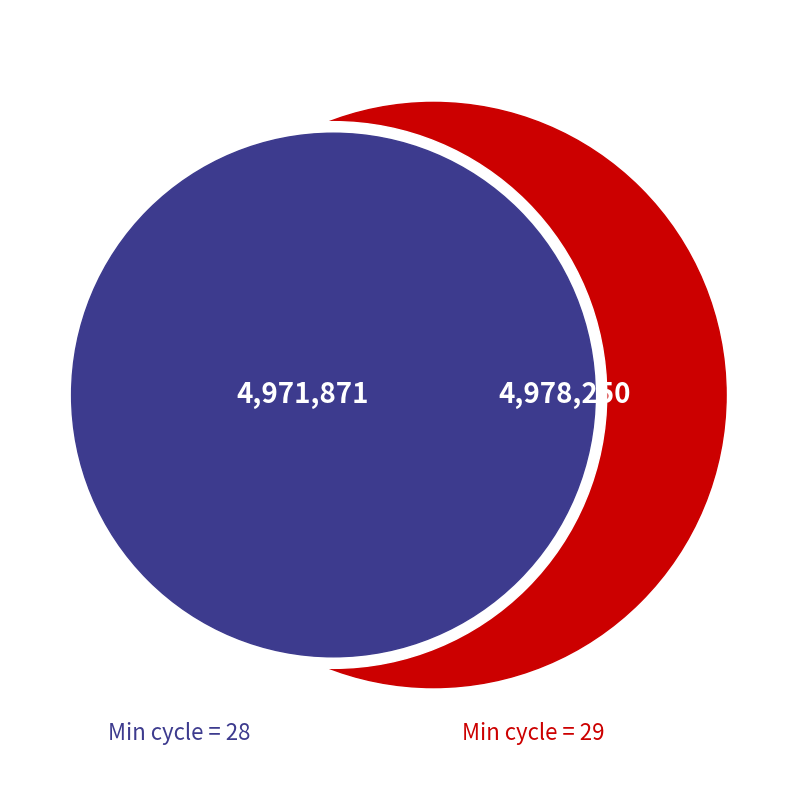

Which slice is the smallest?

Min_cycle_28